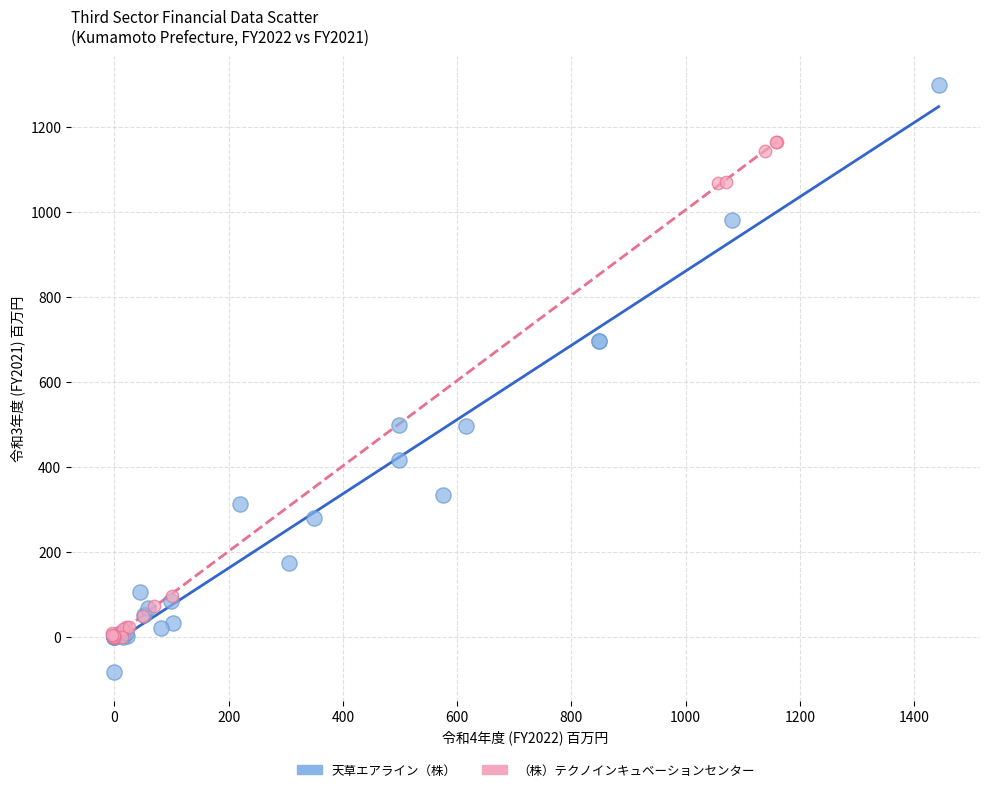

What are all the series names shown in the legend?

天草エアライン（株）, （株）テクノインキュベーションセンター